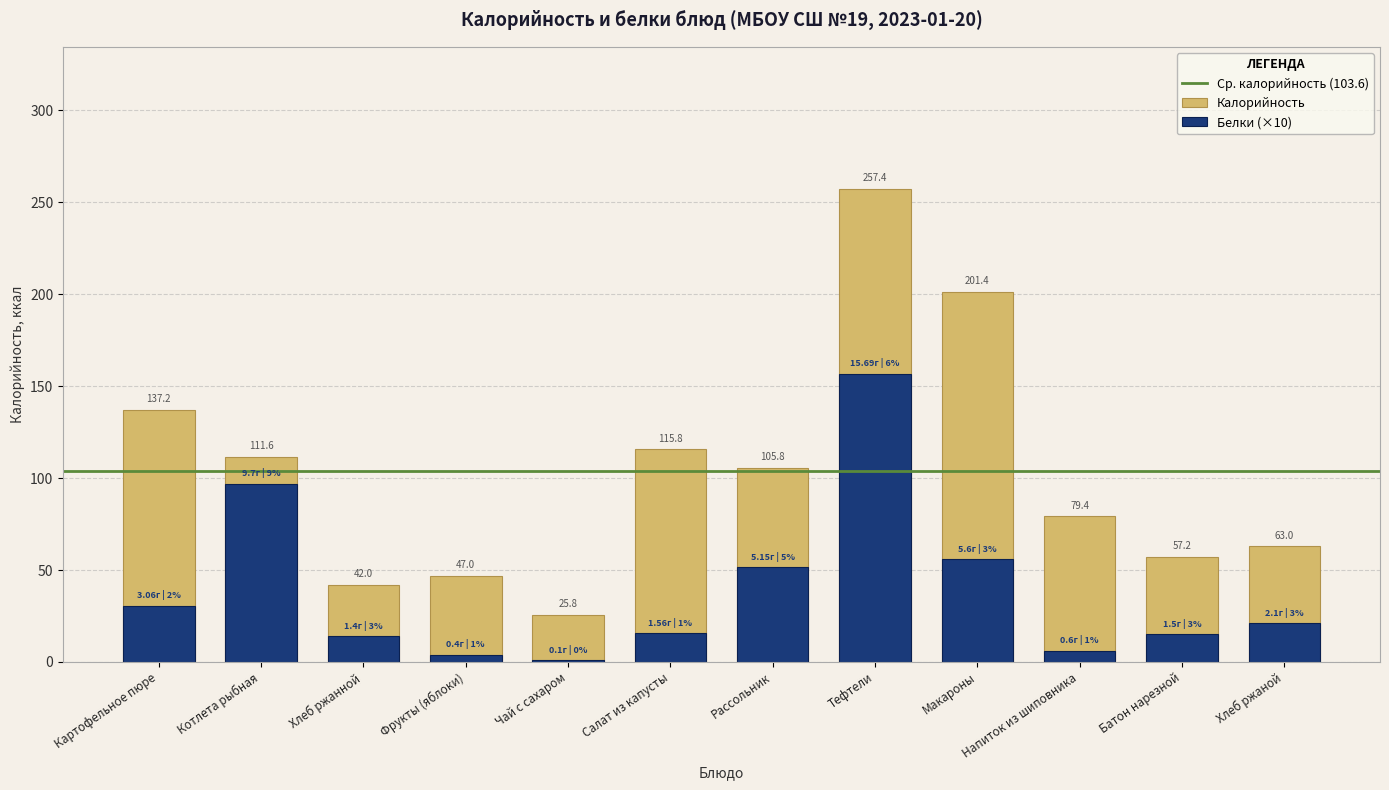

What position from the right is Хлеб ржаной?

1